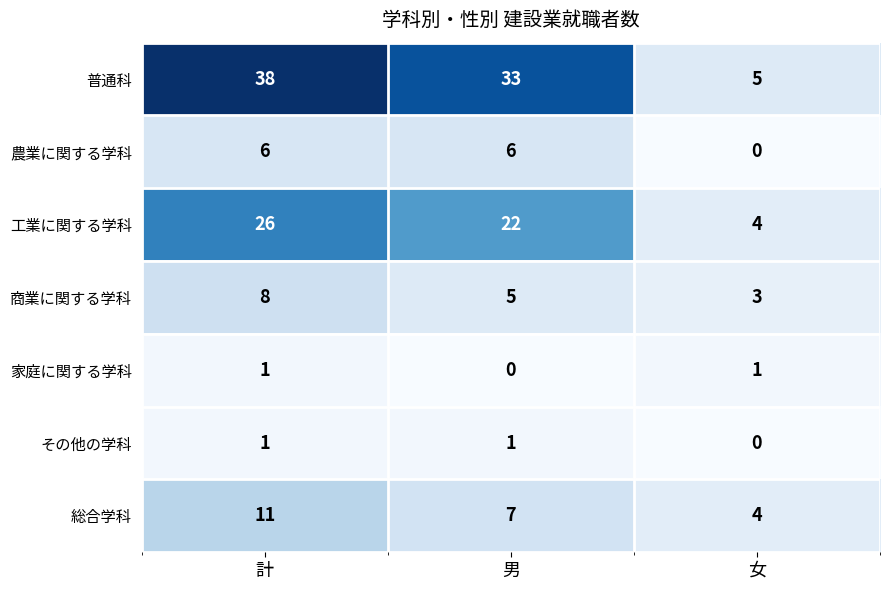

Reading left to right, transcribe all the data shown in this chart.

普通科: 38	33	5
農業に関する学科: 6	6	0
工業に関する学科: 26	22	4
商業に関する学科: 8	5	3
家庭に関する学科: 1	0	1
その他の学科: 1	1	0
総合学科: 11	7	4